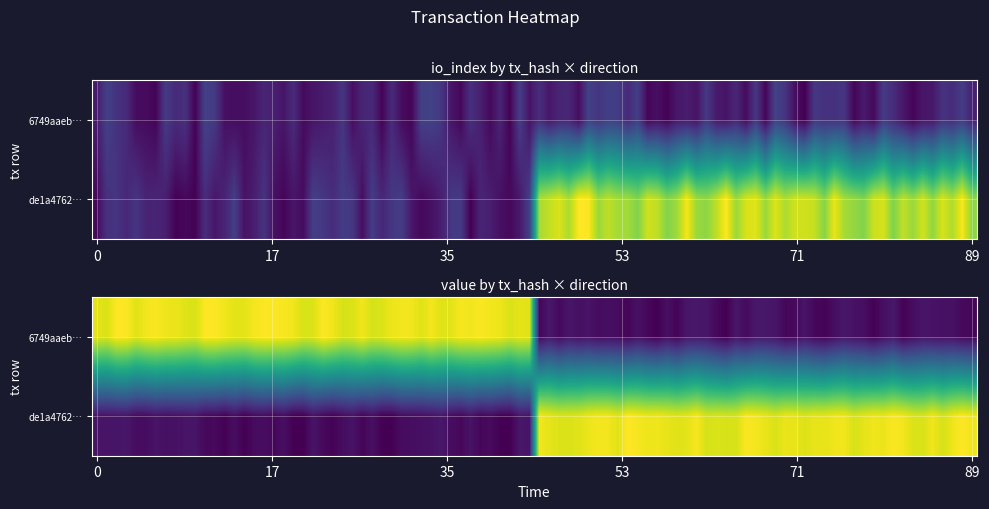

True or false: de1a47624782dc6b55d0a2f68d2141c98fd1d19 has a value of 69.8 at value.

True